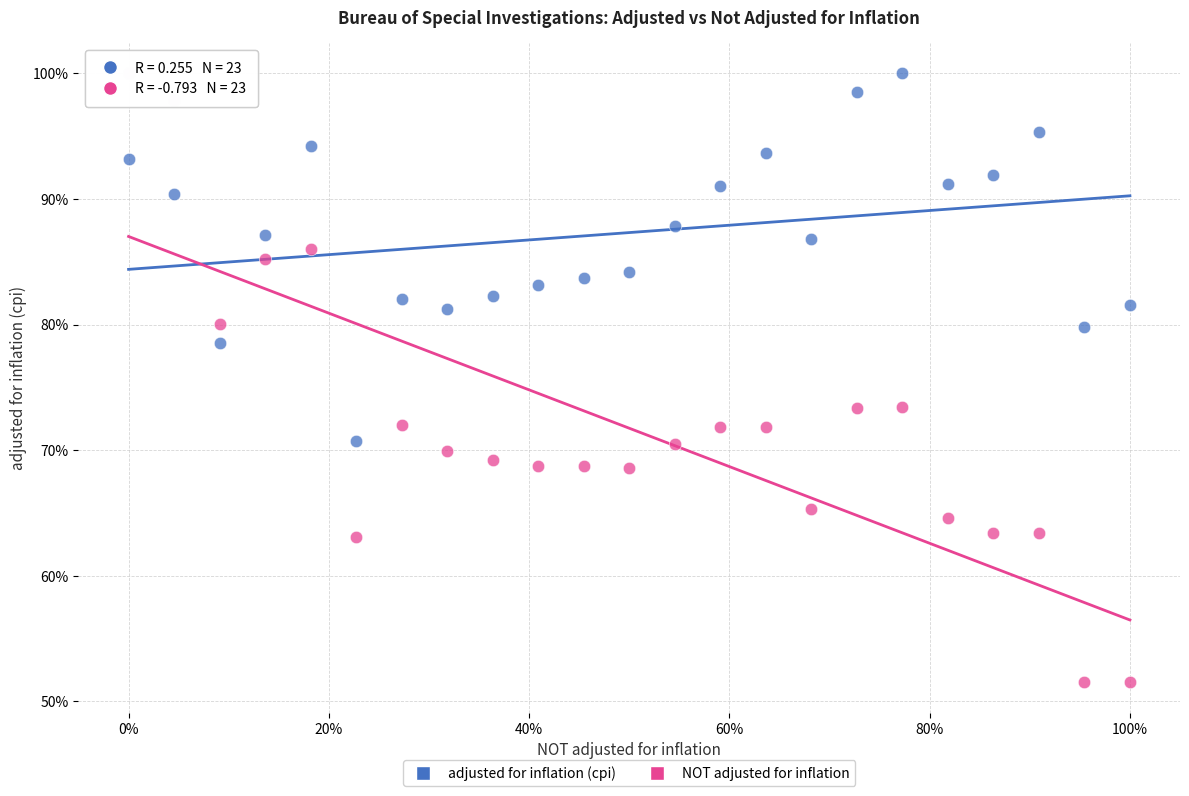

What are all the series names shown in the legend?

adjusted for inflation (cpi), NOT adjusted for inflation